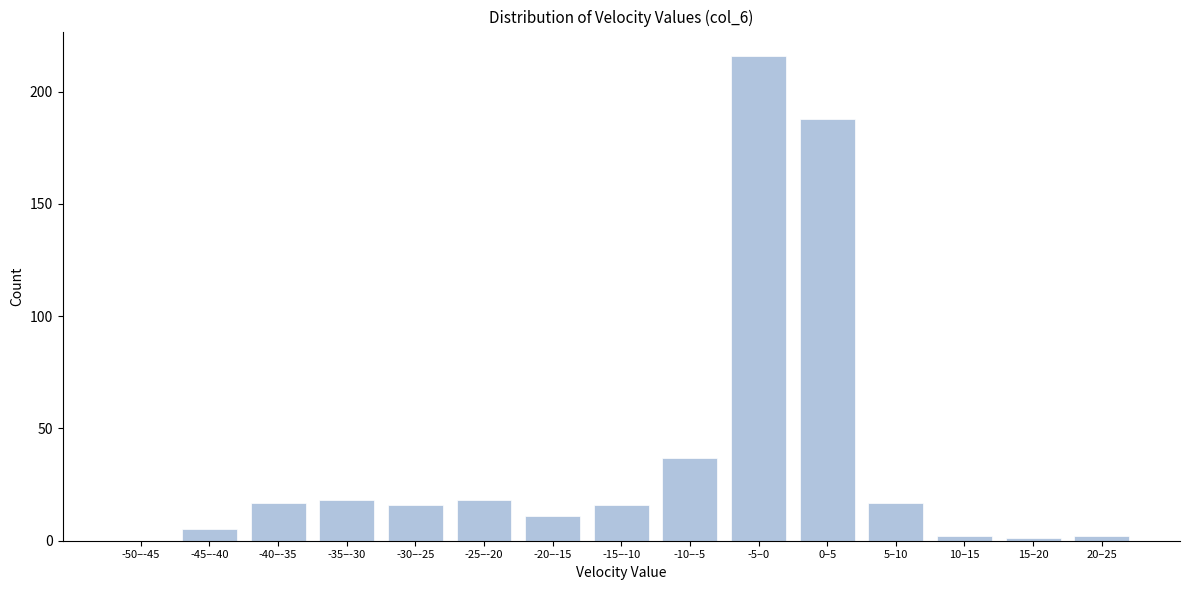

Reading left to right, transcribe all the data shown in this chart.

-50–-45=0	-45–-40=5	-40–-35=17	-35–-30=18	-30–-25=16	-25–-20=18	-20–-15=11	-15–-10=16	-10–-5=37	-5–0=216	0–5=188	5–10=17	10–15=2	15–20=1	20–25=2